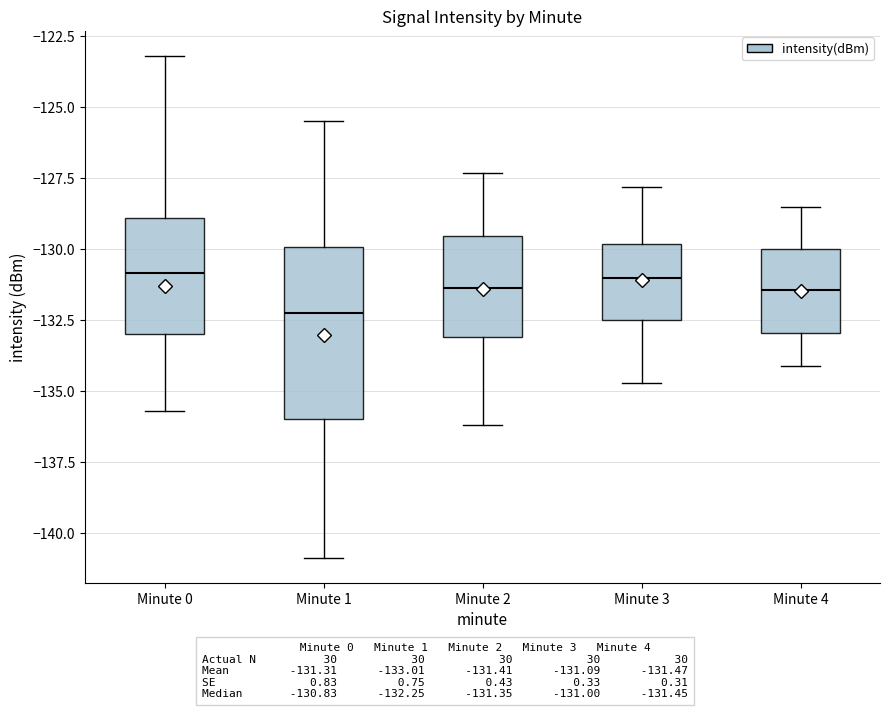

Reading left to right, read every box against the y-axis: the position of its median line, the range the box covers, and the ends of its whiskers. The values are not printed on the chart, so give them approximately, as read against the axis.

Minute 0: median -131.0, box -133.0 to -129.0, whiskers -135.5 to -123.0
Minute 1: median -132.0, box -136.0 to -130.0, whiskers -141.0 to -125.5
Minute 2: median -131.5, box -133.0 to -129.5, whiskers -136.0 to -127.5
Minute 3: median -131.0, box -132.5 to -130.0, whiskers -134.5 to -128.0
Minute 4: median -131.5, box -133.0 to -130.0, whiskers -134.0 to -128.5